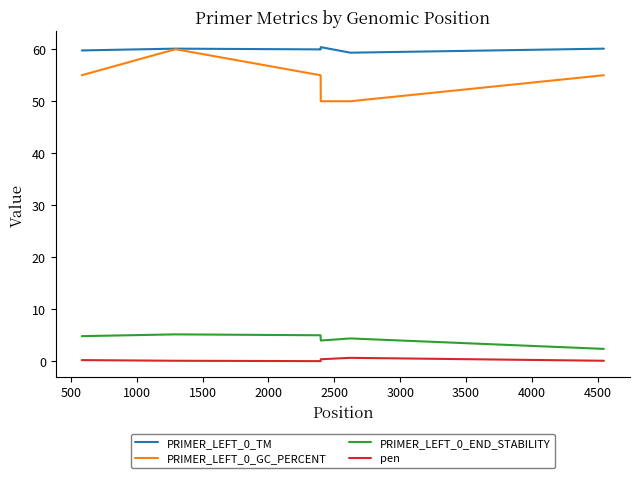

Does the chart display data point markers on the line(s)?

No